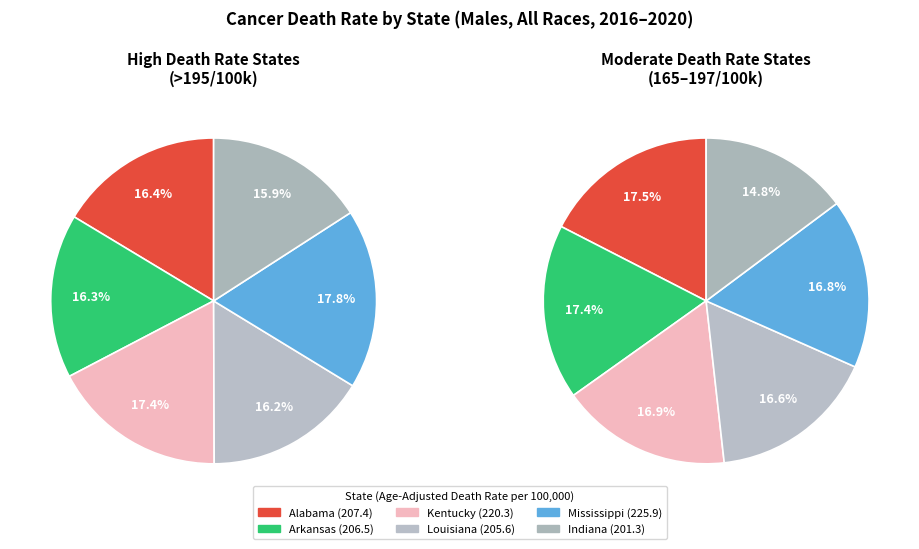

Does Delaware account for over 50% of the chart?

No